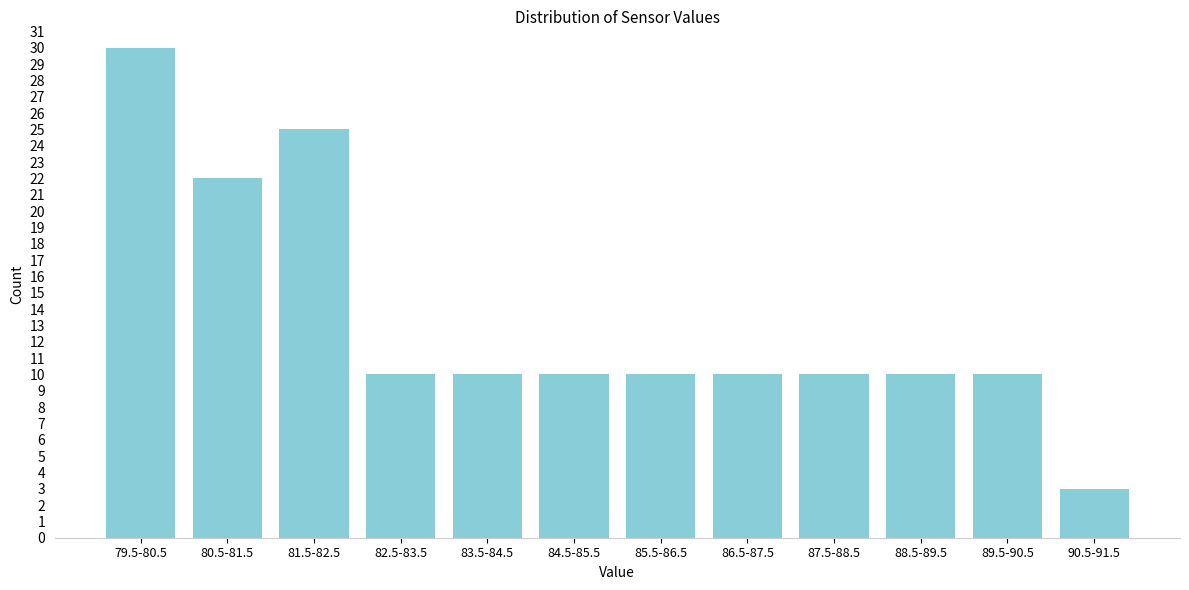

Reading left to right, extract all data points from this chart.

30	22	25	10	10	10	10	10	10	10	10	3